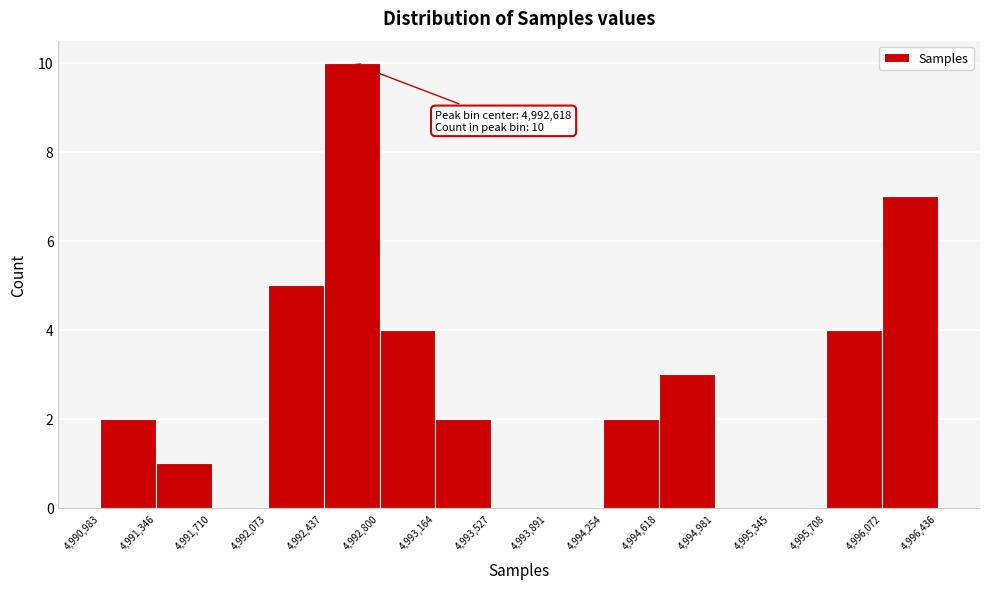

Over which range of the x-axis is the bar tallest?

4,992,437 to 4,992,800